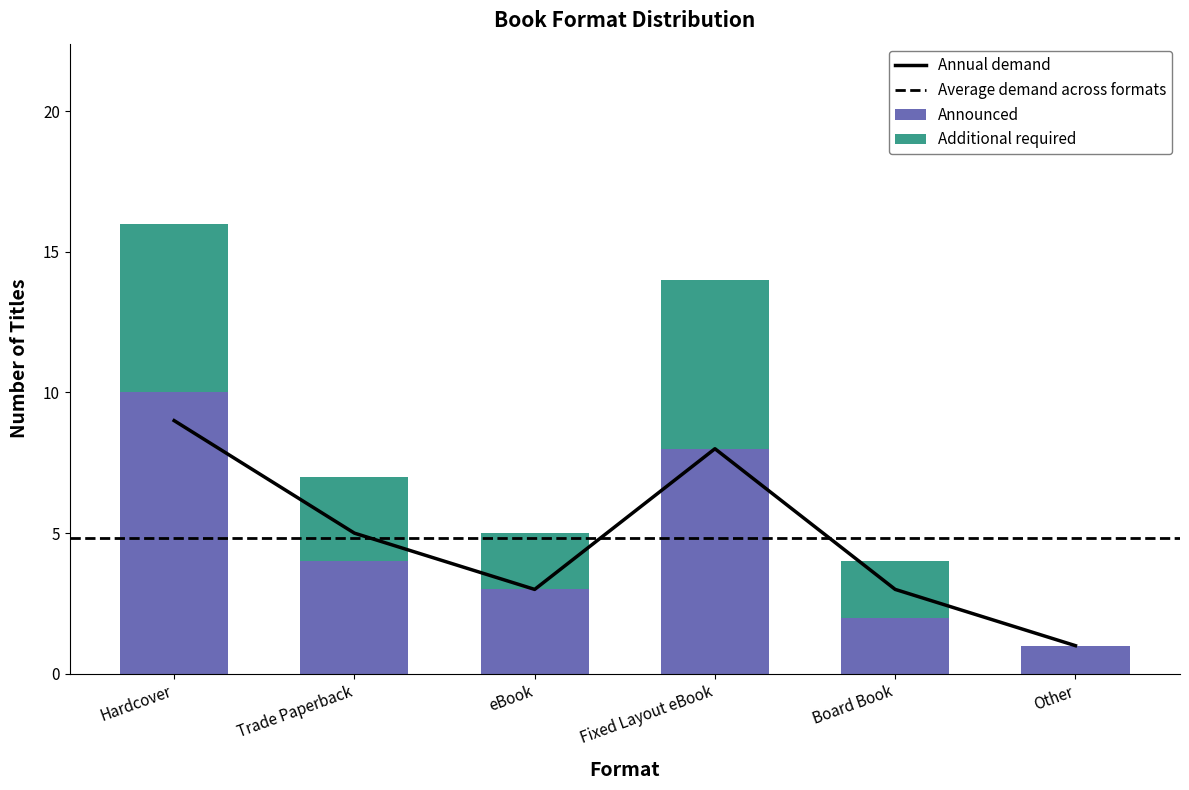

What value does the Announced series have at eBook?

3